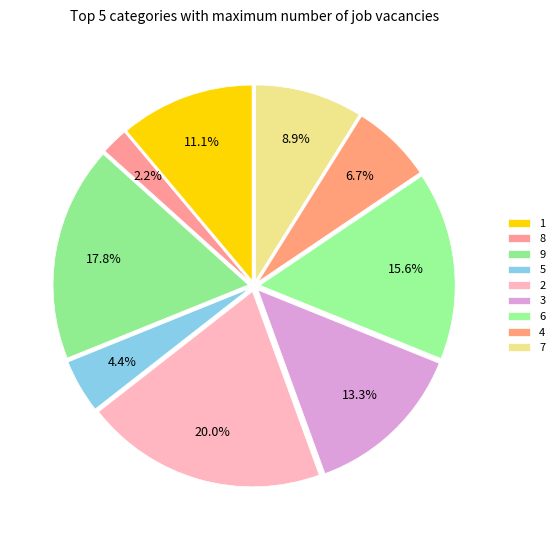

How many slices are in this pie chart?

9